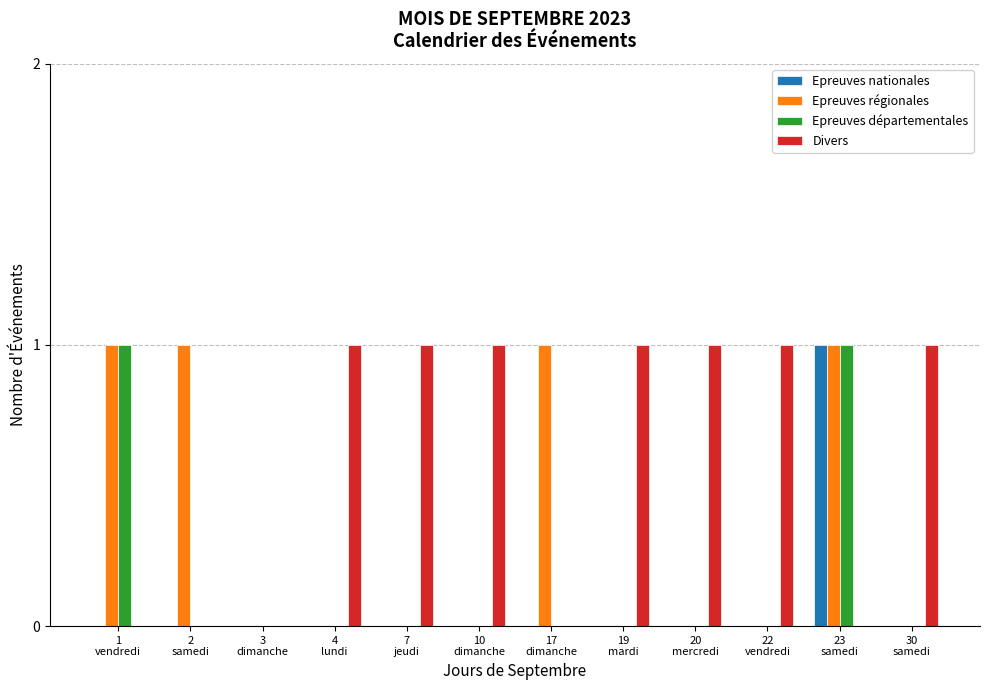

How many distinct data groups are displayed?

4